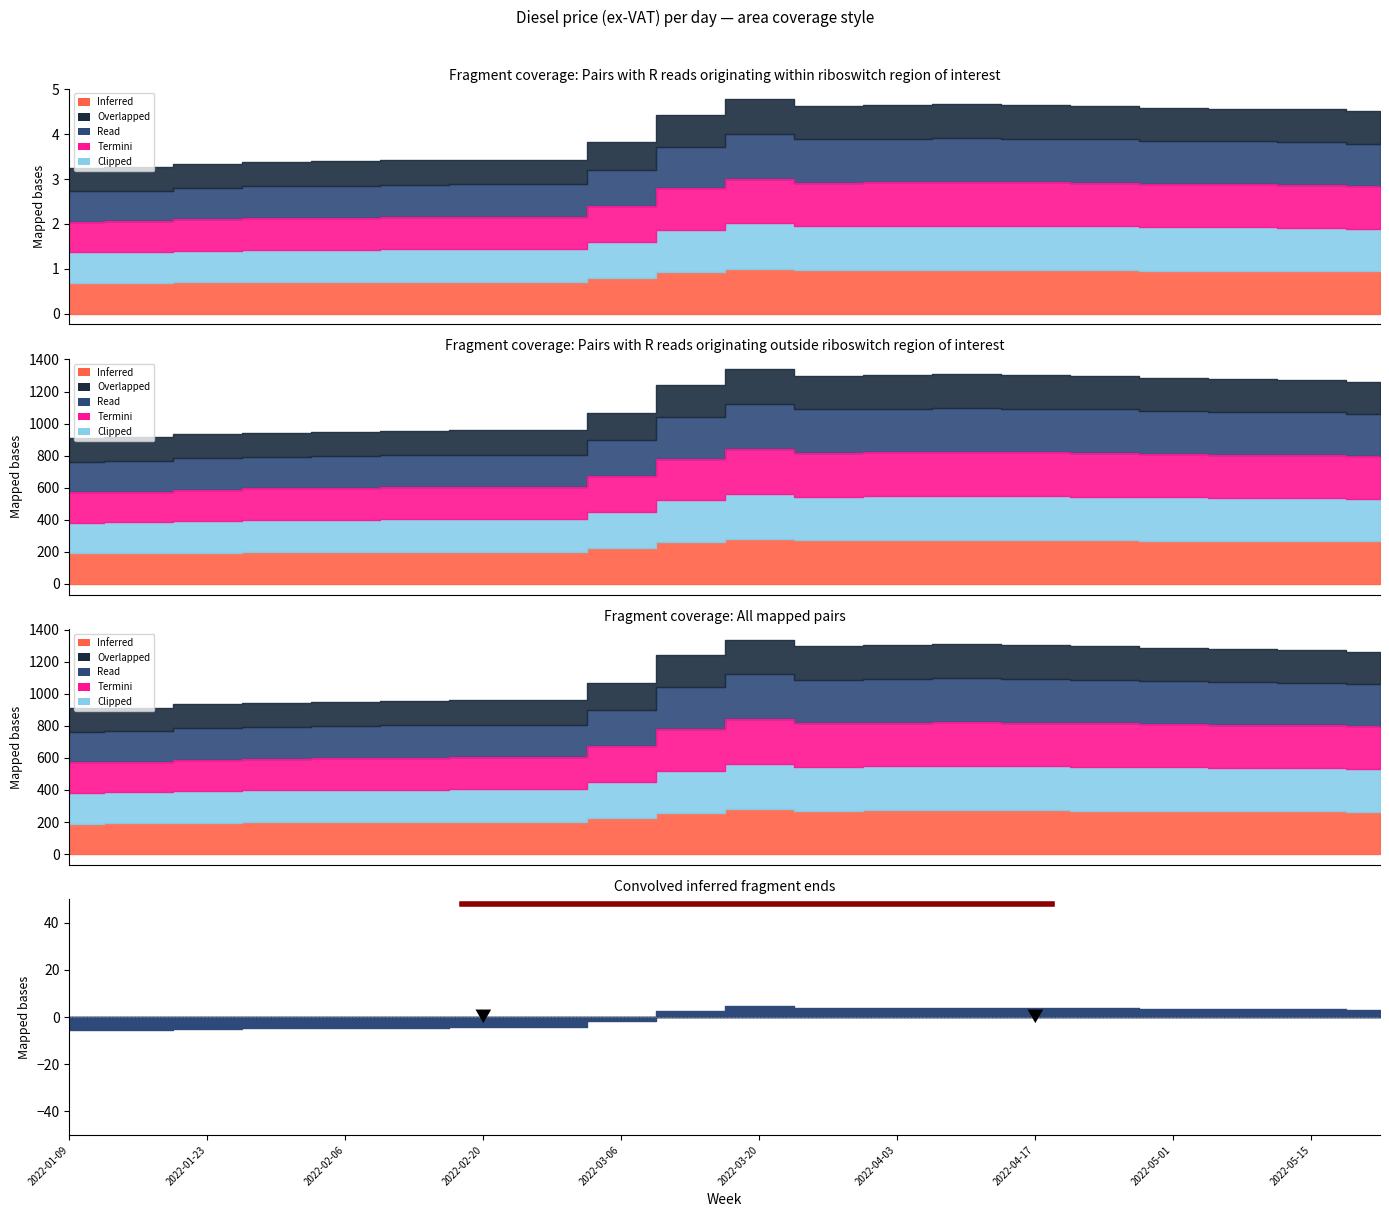

Rank the categories by Clipped value from lowest to highest.

2022-01-09, 2022-01-16, 2022-01-23, 2022-01-30, 2022-02-06, 2022-02-13, 2022-02-20, 2022-02-27, 2022-03-06, 2022-03-13, 2022-05-22, 2022-05-15, 2022-05-08, 2022-05-01, 2022-03-27, 2022-04-24, 2022-04-03, 2022-04-17, 2022-04-10, 2022-03-20